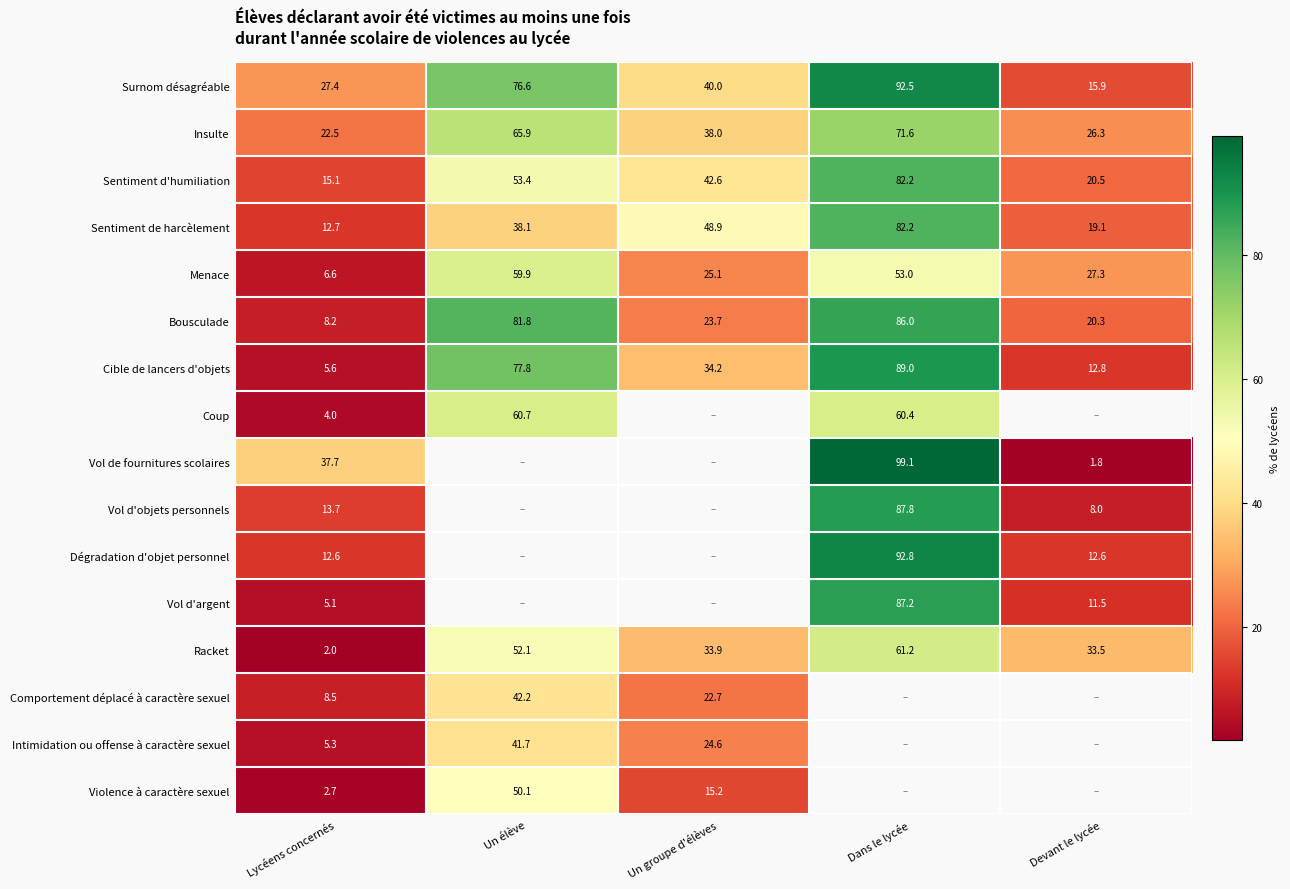

At which label does Racket first exceed 33?

Un élève